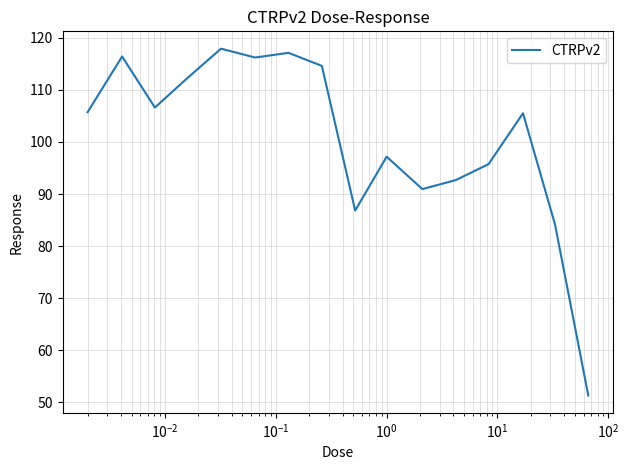

What is the difference between the maximum and minimum values?

66.6